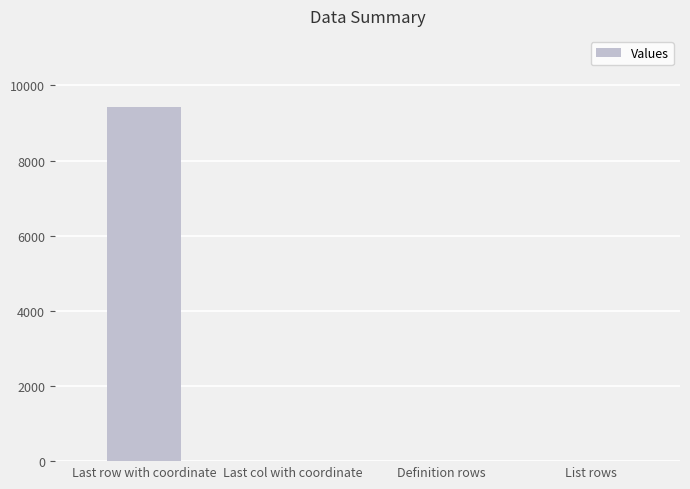

Are the bars grouped side by side (vs. stacked)?

No